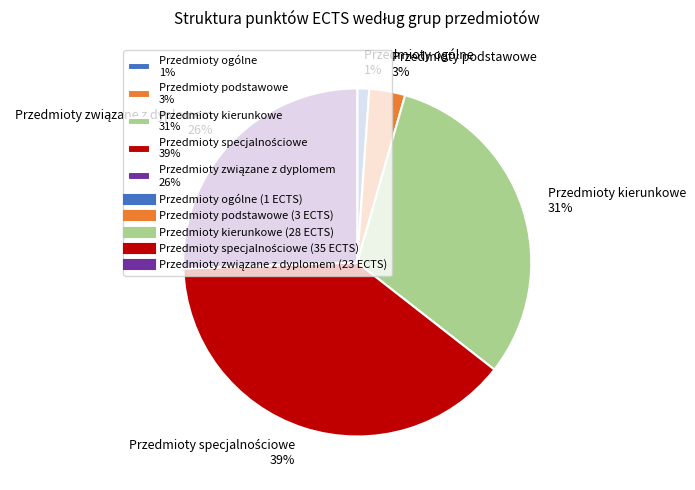

Approximately how many times larger is the value at Przedmioty ogólne 1% compared to Przedmioty podstawowe 3%?

0.3